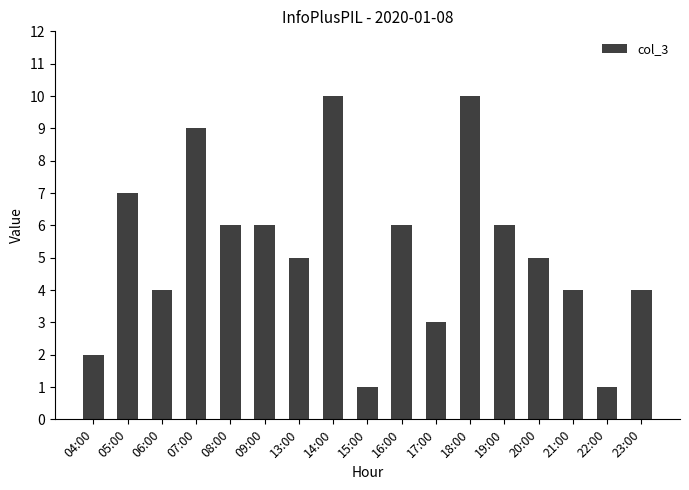

What is the minimum value shown in the chart?

1